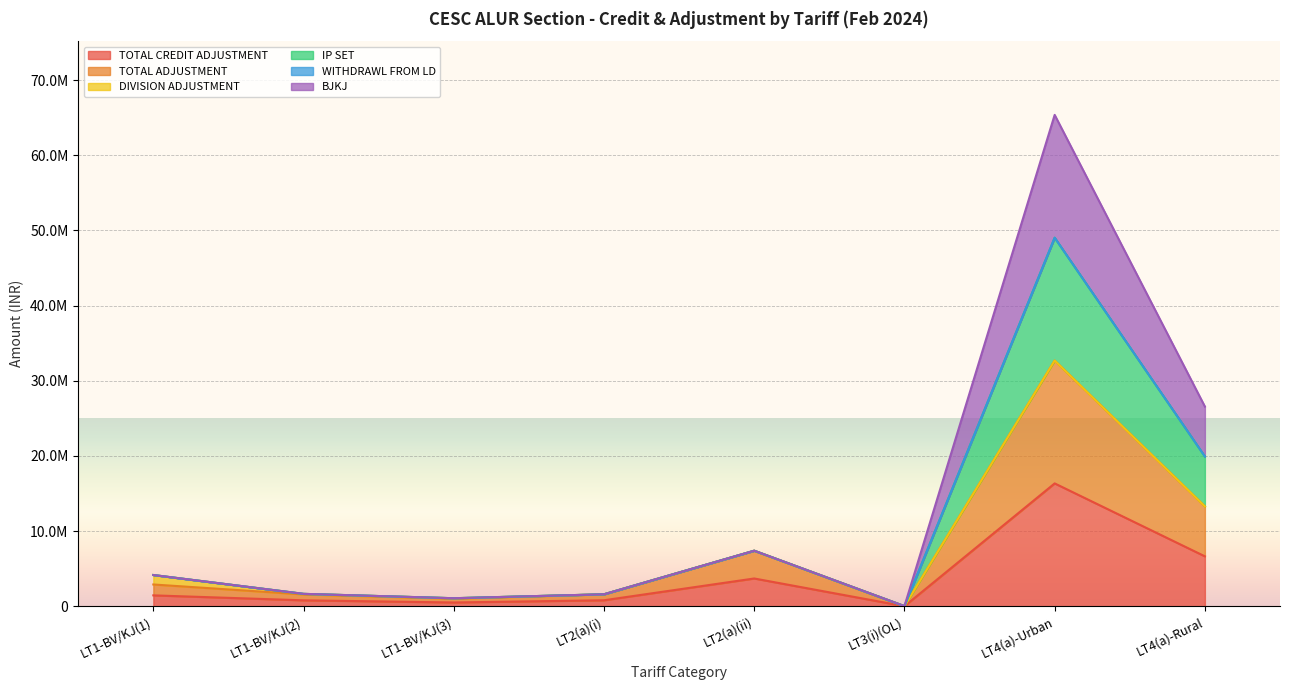

What is the difference between the TOTAL CREDIT ADJUSTMENT values at LT1-BV/KJ(3) and LT2(a)(ii)?

3192779.7